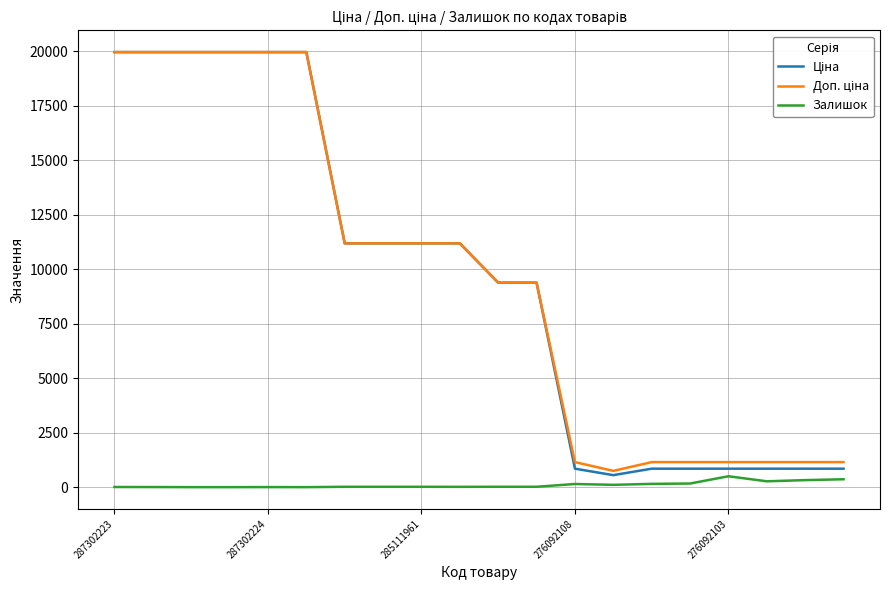

What is the maximum value shown in the chart?

19964.2